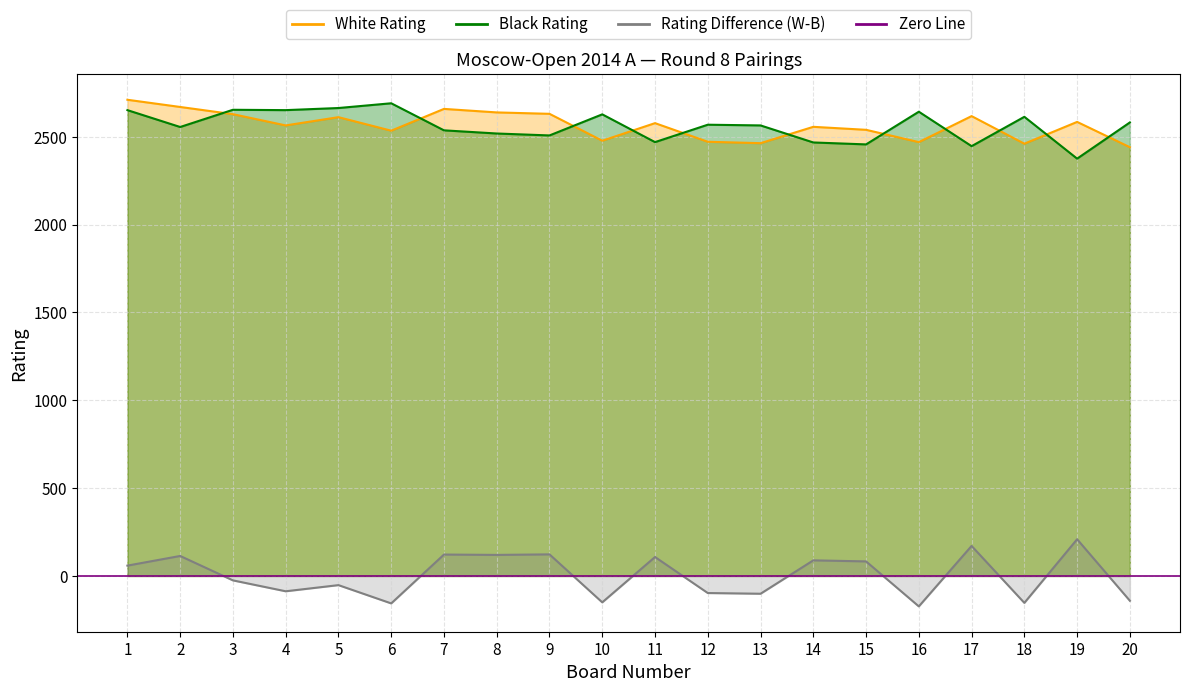

Does the chart display data point markers on the line(s)?

No